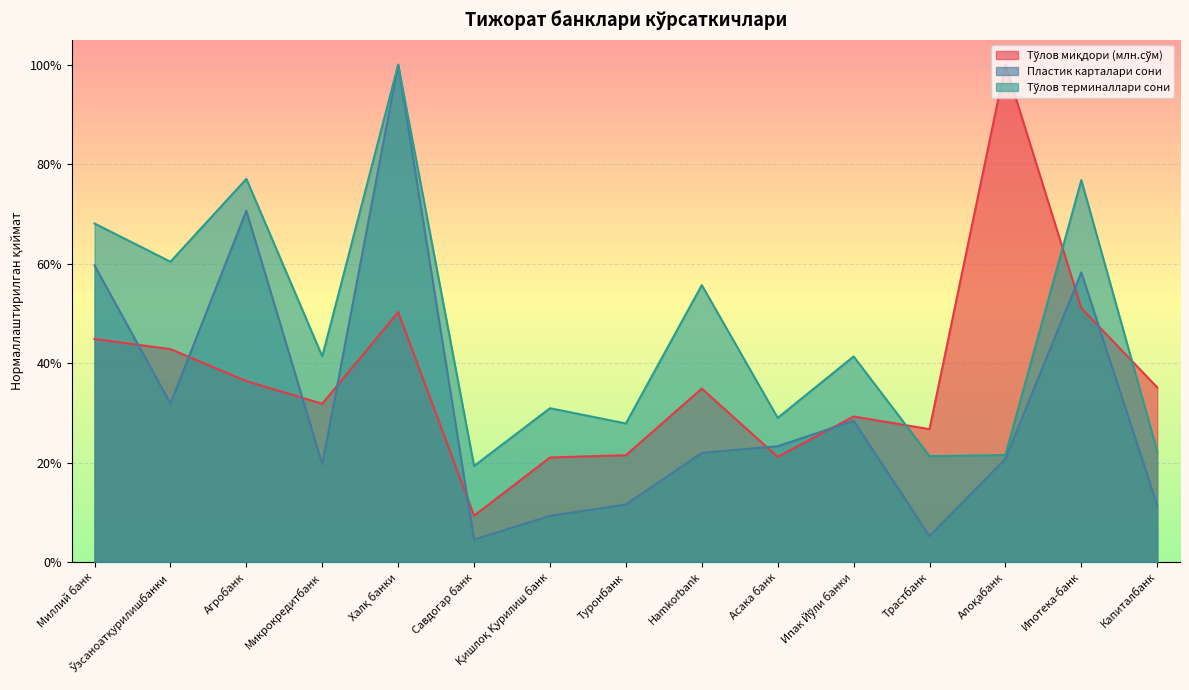

Which series ends up on top after the final intersection of Пластик карталари сони and Тўлов миқдори (млн.сўм)?

Тўлов миқдори (млн.сўм)